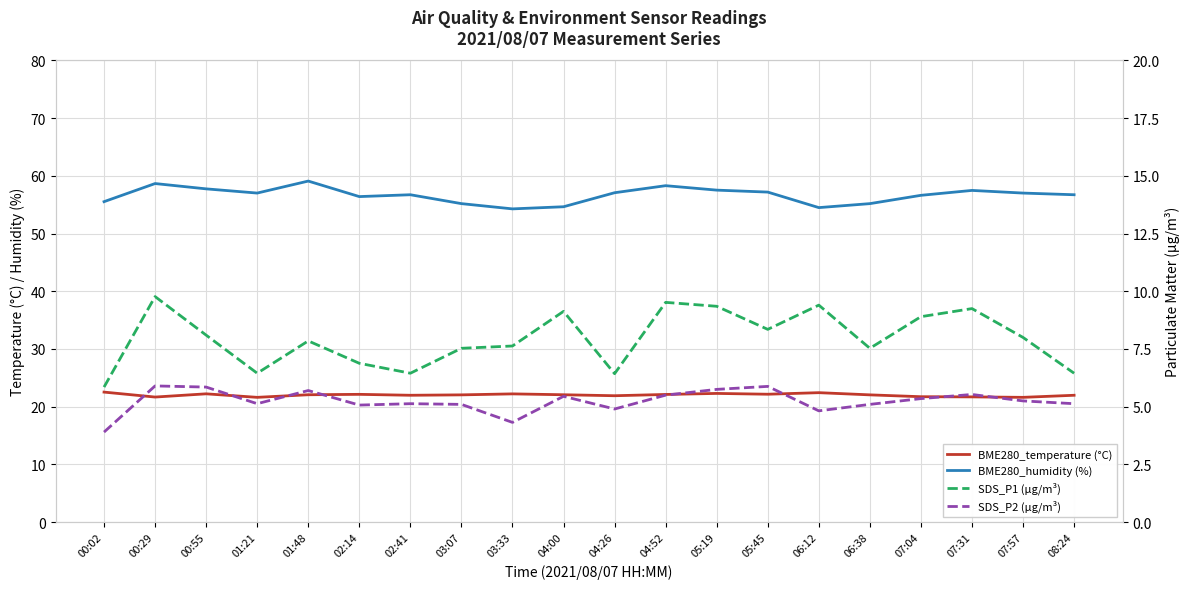

True or false: BME280_humidity (%) and SDS_P1 (µg/m³) cross at least once.

False